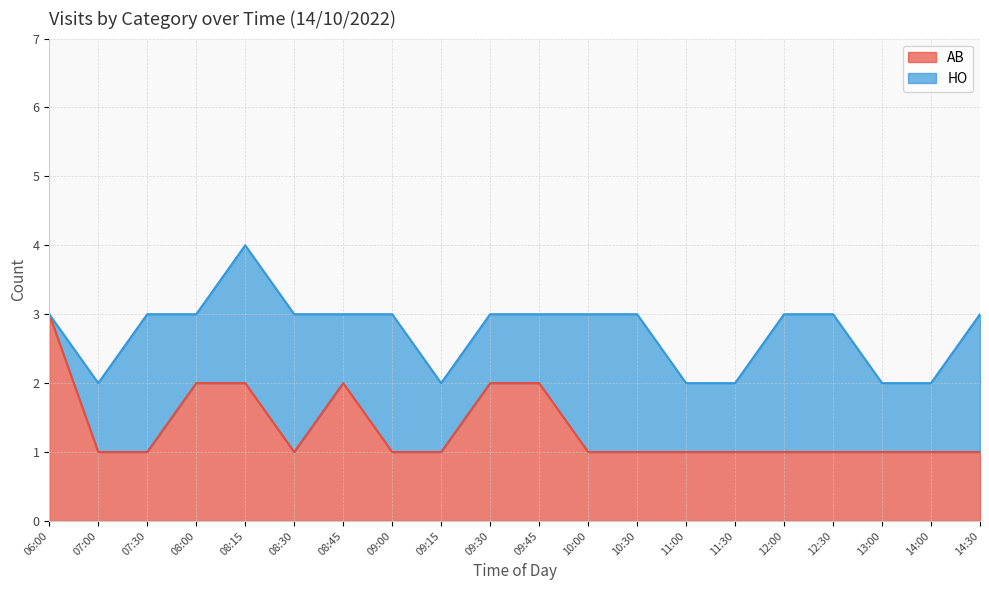

List the labels in order of value, largest first.

06:00, 08:00, 08:15, 08:45, 09:30, 09:45, 07:00, 07:30, 08:30, 09:00, 09:15, 10:00, 10:30, 11:00, 11:30, 12:00, 12:30, 13:00, 14:00, 14:30